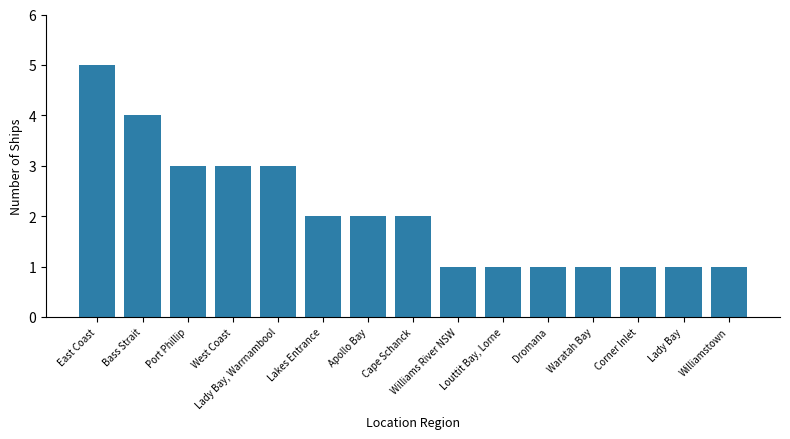

Are the bars grouped side by side (vs. stacked)?

No